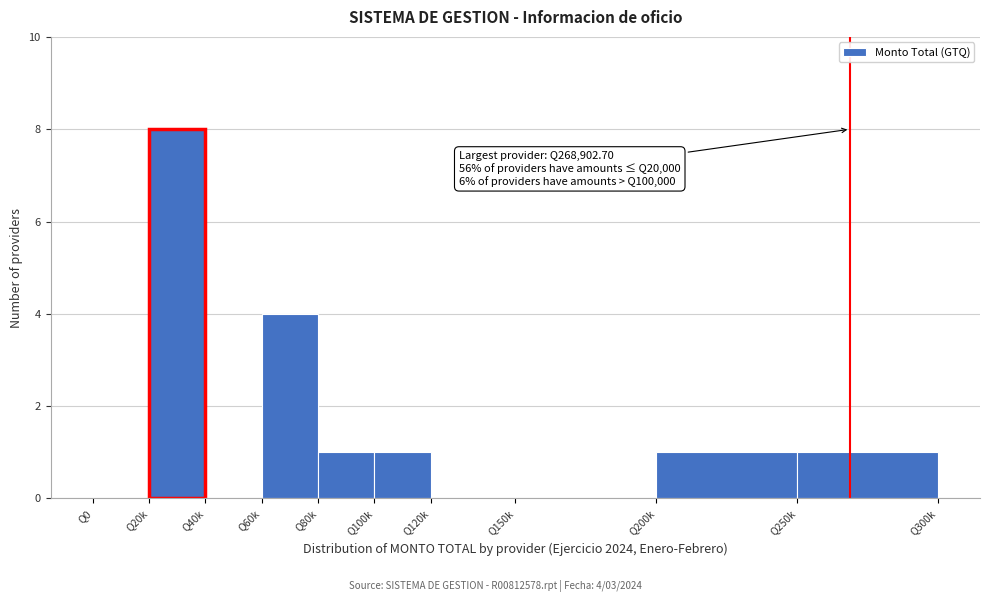

Reading right to left, list all the values displayed in this chart.

Q250k=1	Q200k=1	Q150k=0	Q120k=0	Q100k=1	Q80k=1	Q60k=4	Q40k=0	Q20k=8	Q0=0